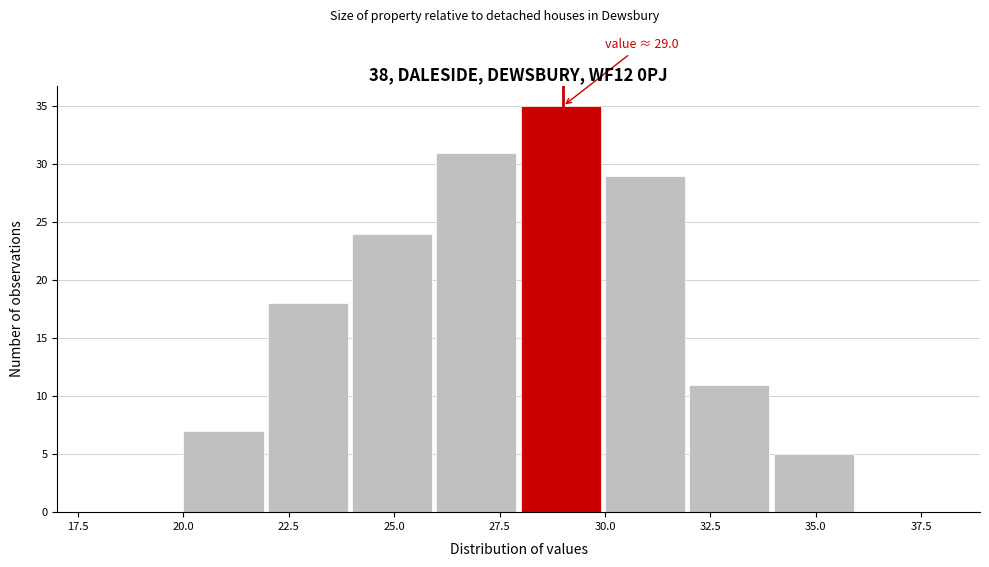

Which range on the x-axis has the tallest bar?

28 to 30